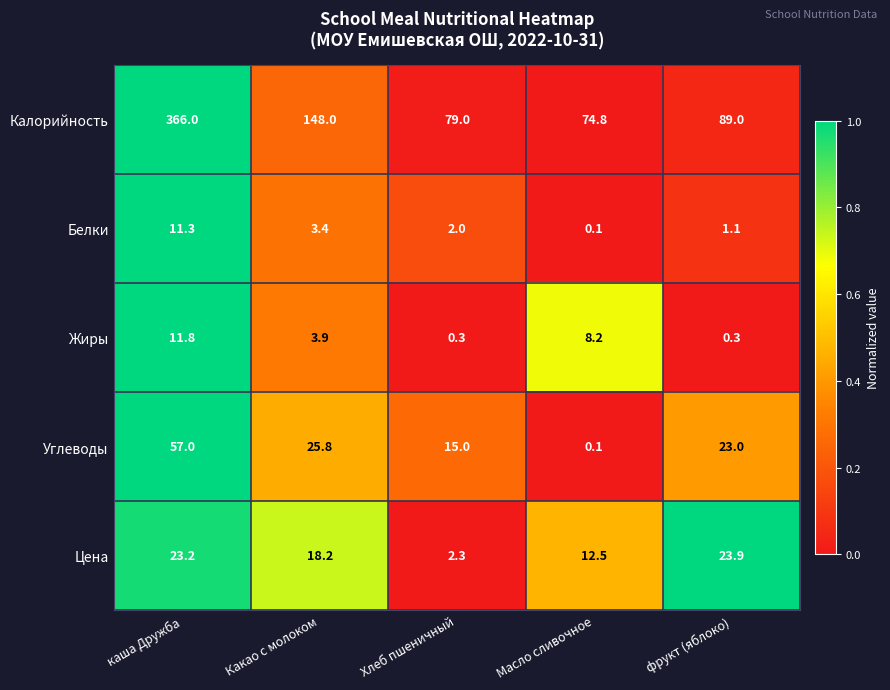

Which category has the lowest value across all series?

Масло сливочное